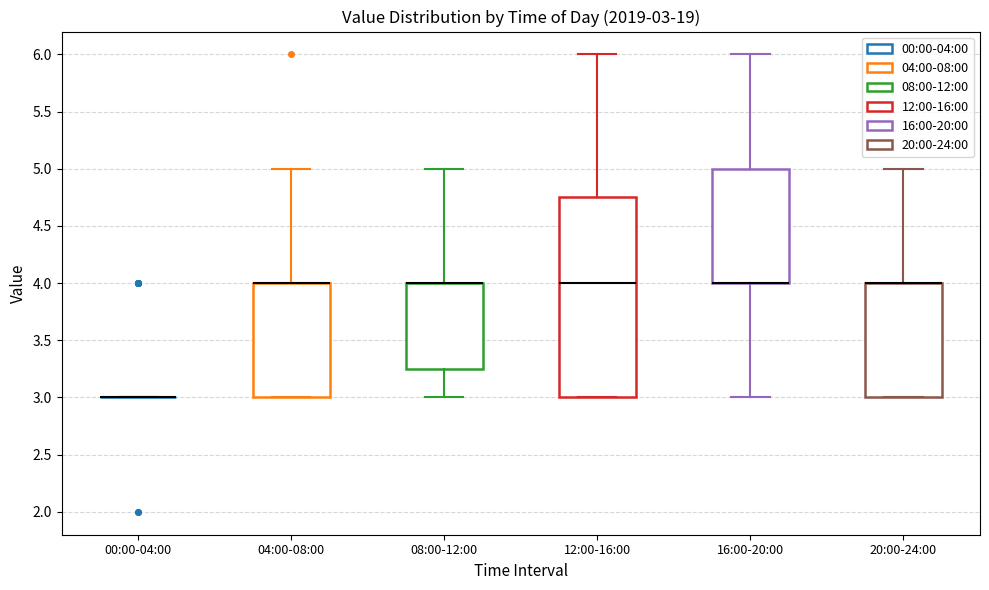

Which box is the tallest, from its lower edge to its upper edge?

12:00-16:00